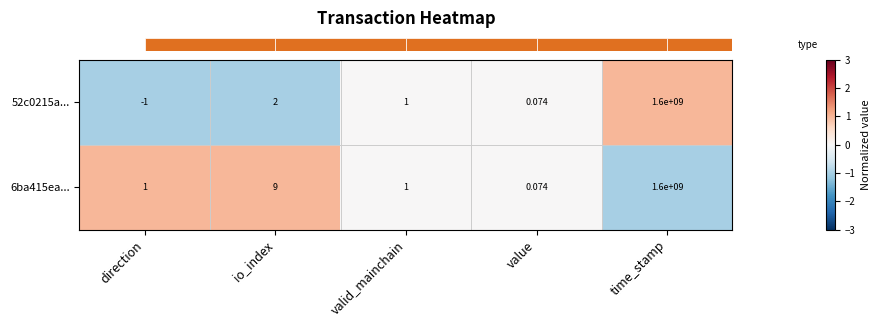

Which series changed the most between direction and time_stamp?

52c0215a...